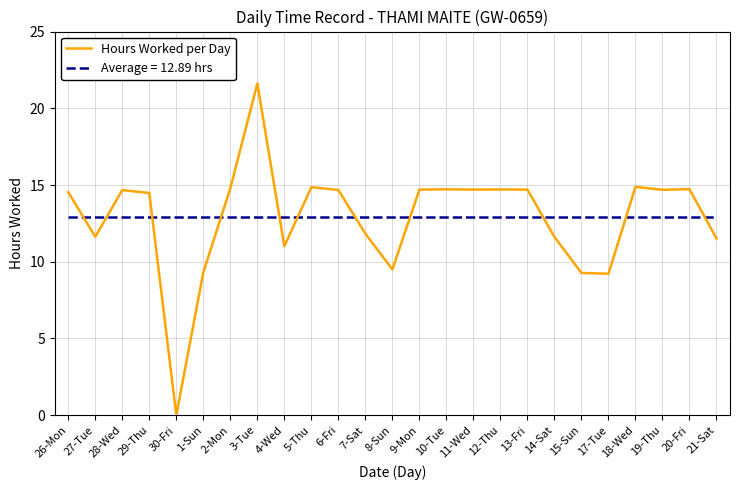

True or false: there are more than 0 points higher than both neighbors.

True